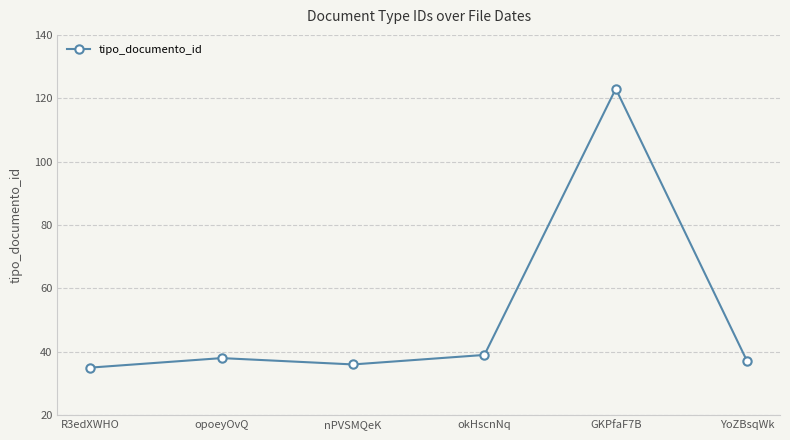

List the labels in order of value, largest first.

GKPfaF7B, okHscnNq, opoeyOvQ, YoZBsqWk, nPVSMQeK, R3edXWHO